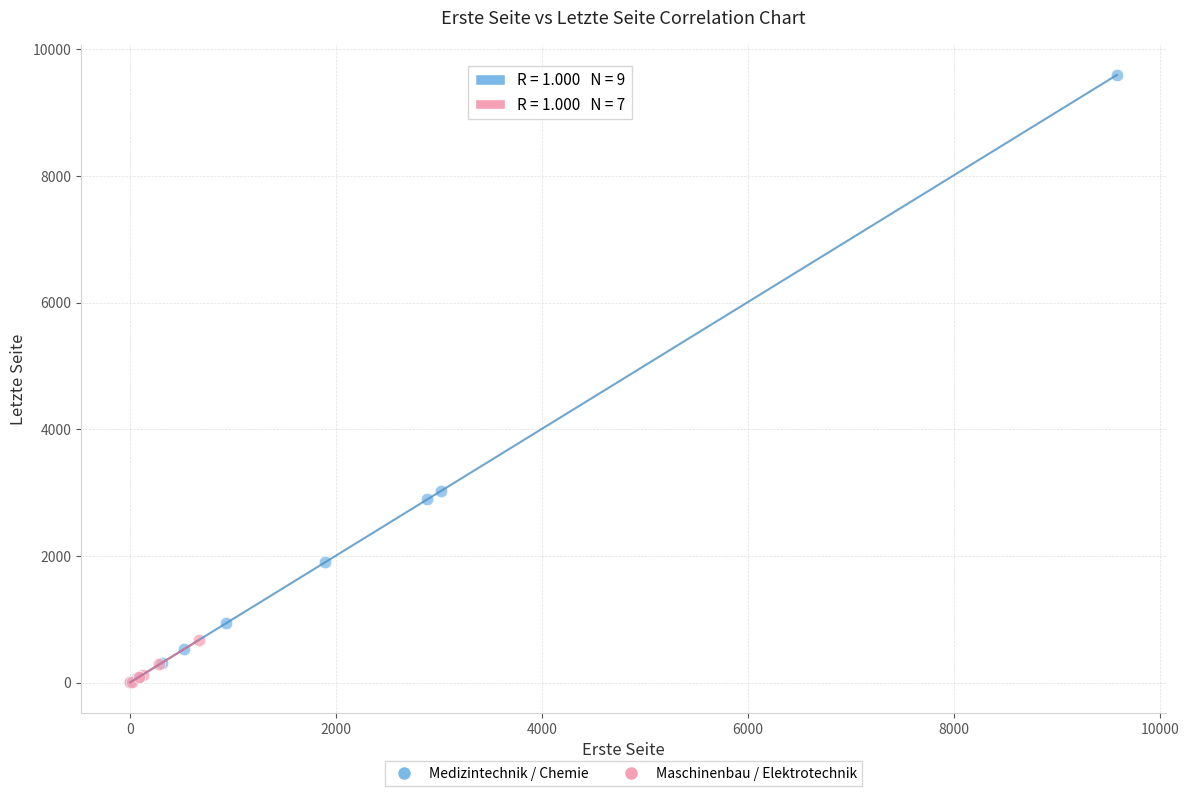

Which series has the widest spread of Y values?

Medizintechnik / Chemie